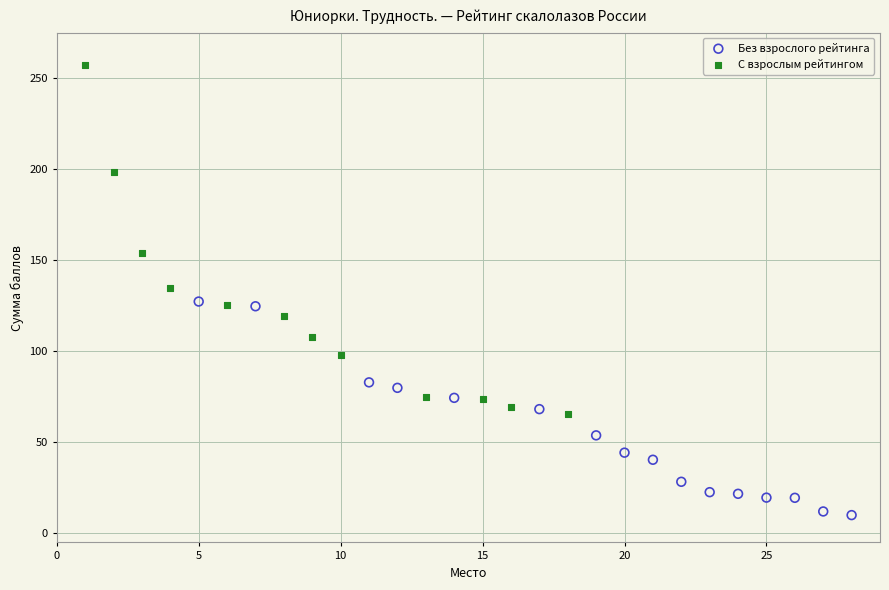

Which series has the widest spread of Y values?

С взрослым рейтингом